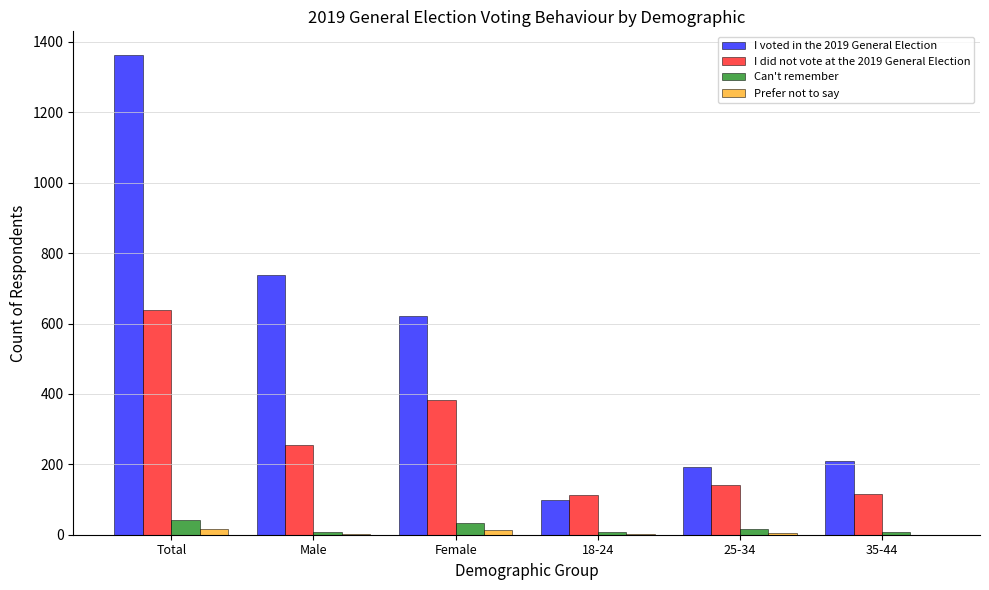

What is the total value across all series at 18-24?

223